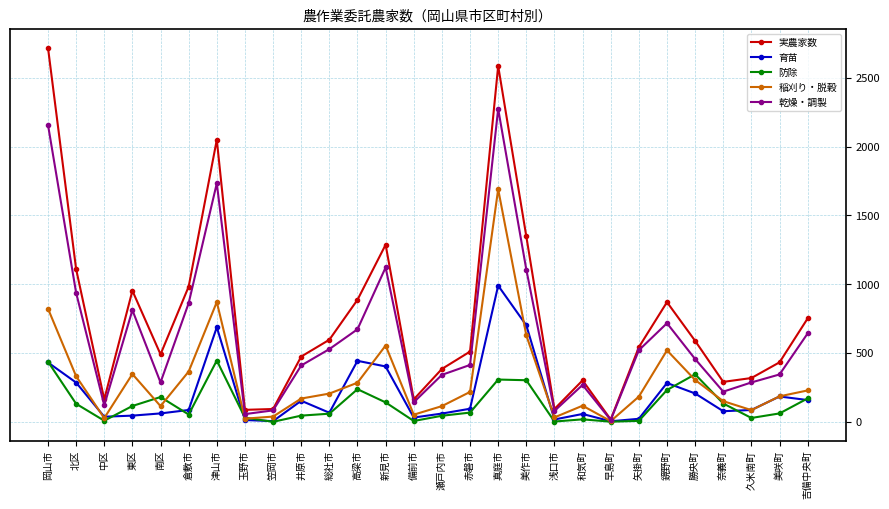

Which series has the largest range (max minus min)?

実農家数